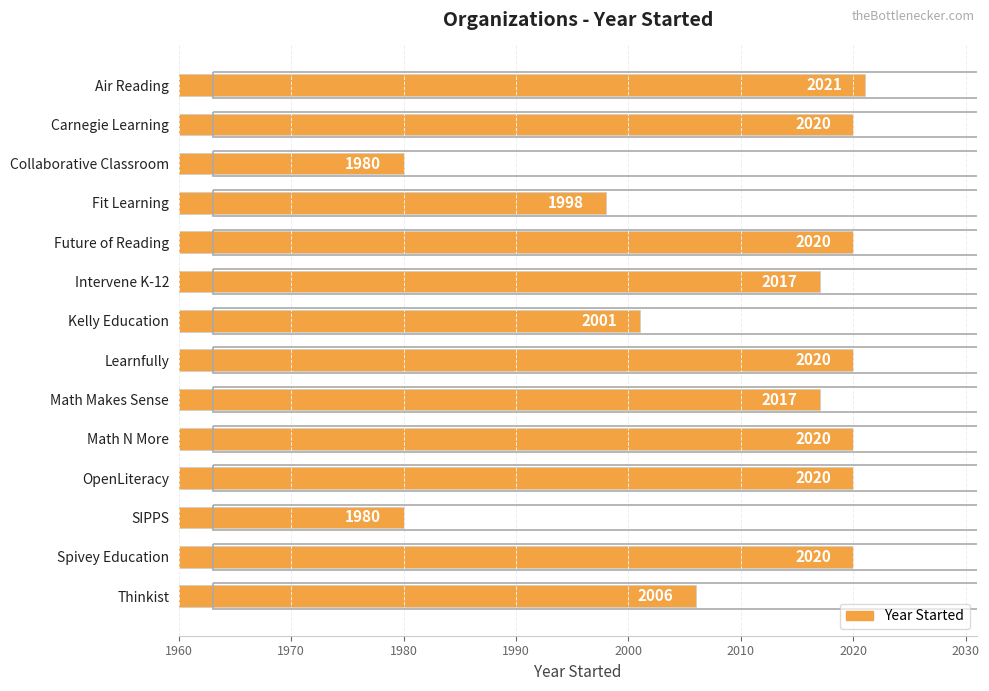

How many bars are there in total?

14